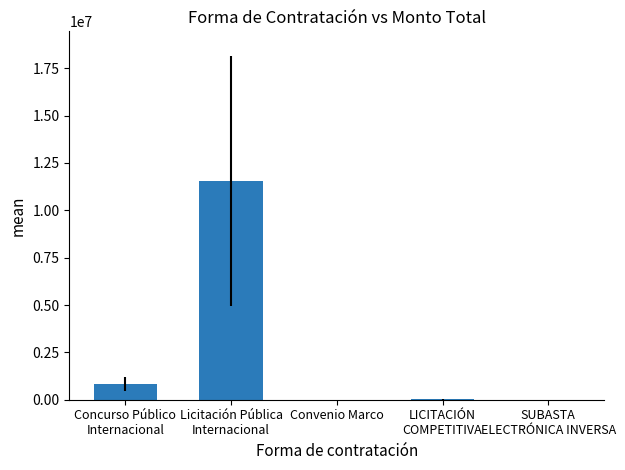

What is the sum of all values?

12375058.3